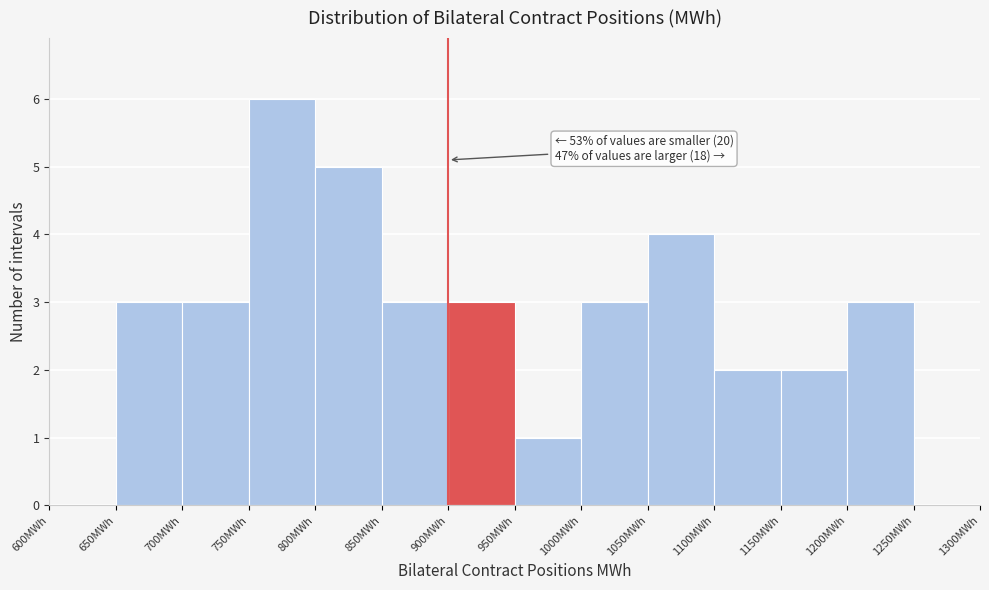

Which range on the x-axis has the tallest bar?

750 to 800